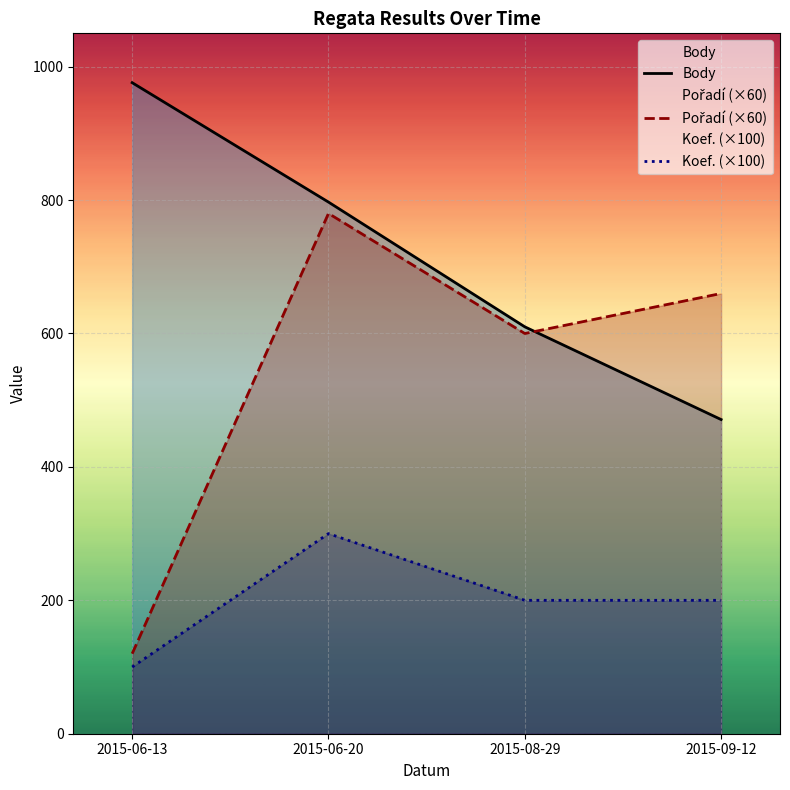

Is it true that Body equals 728 at 2015-09-12?

False